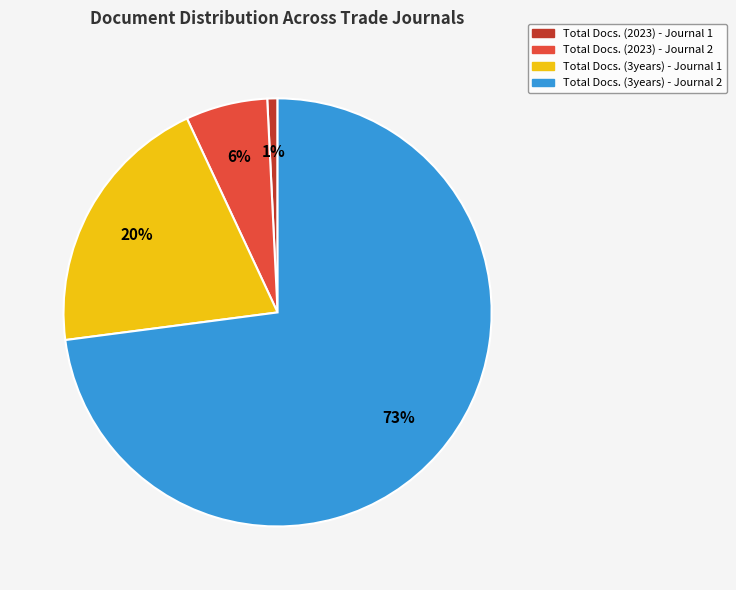

Which category has the smallest portion of the pie?

Total Docs. (2023) - Journal 1